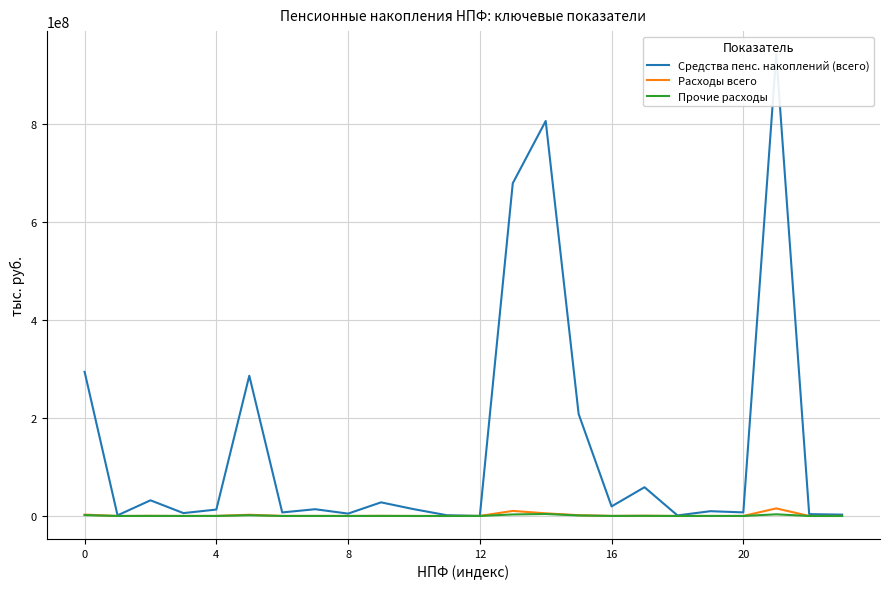

Between 12 and 13, which series saw the biggest shift?

Средства пенс. накоплений (всего)